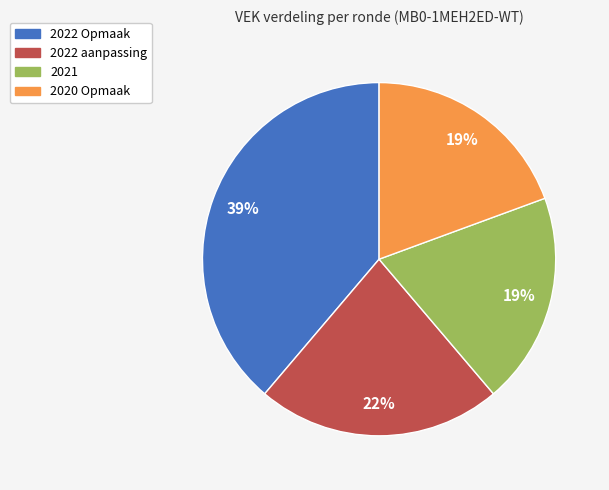

Which has a higher value, 2021 or 2022 aanpassing?

2022 aanpassing